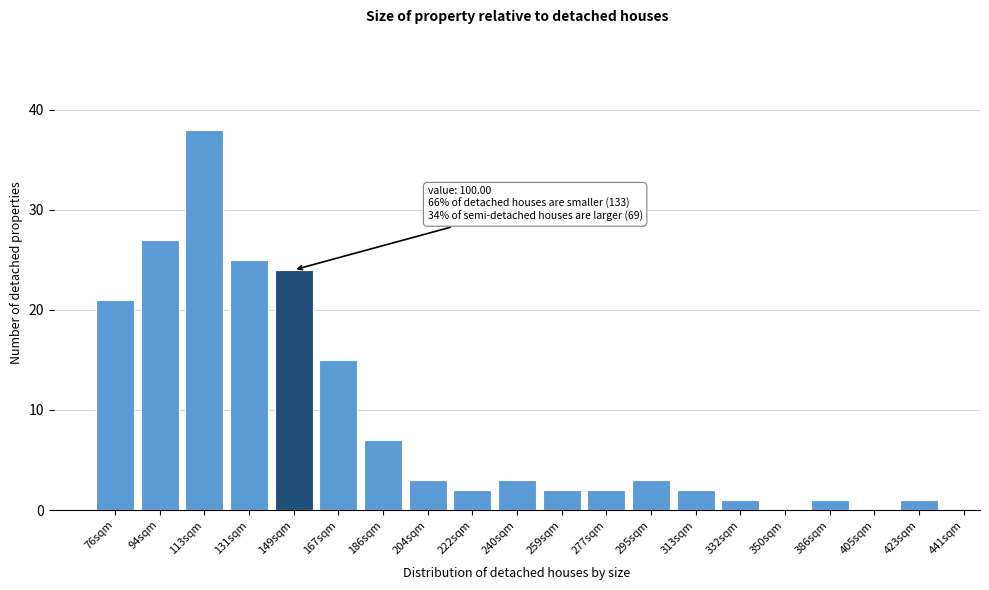

Reading right to left, extract all data points from this chart.

423sqm=1	405sqm=0	386sqm=1	350sqm=0	332sqm=1	313sqm=2	295sqm=3	277sqm=2	259sqm=2	240sqm=3	222sqm=2	204sqm=3	186sqm=7	167sqm=15	149sqm=24	131sqm=25	113sqm=38	94sqm=27	76sqm=21